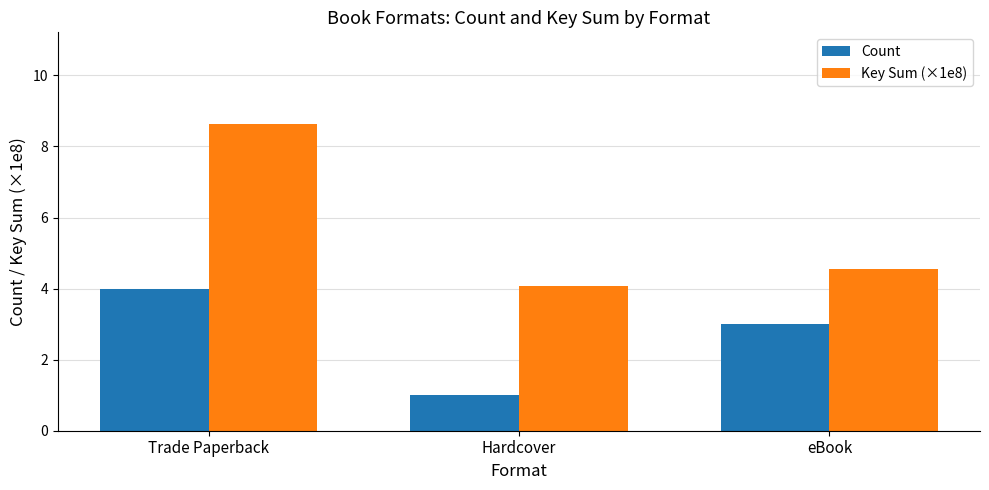

What are all the series names shown in the legend?

Count, Key Sum (×1e8)